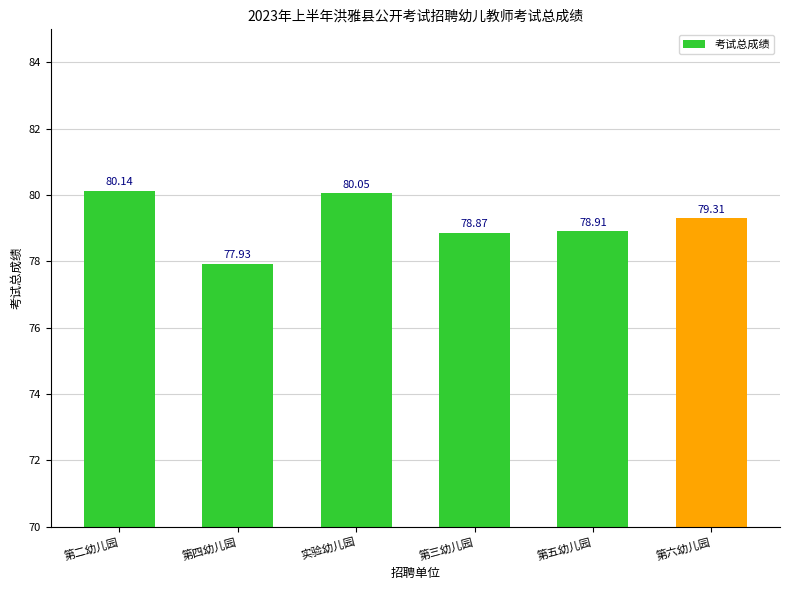

Where does the data first go above 79?

第二幼儿园